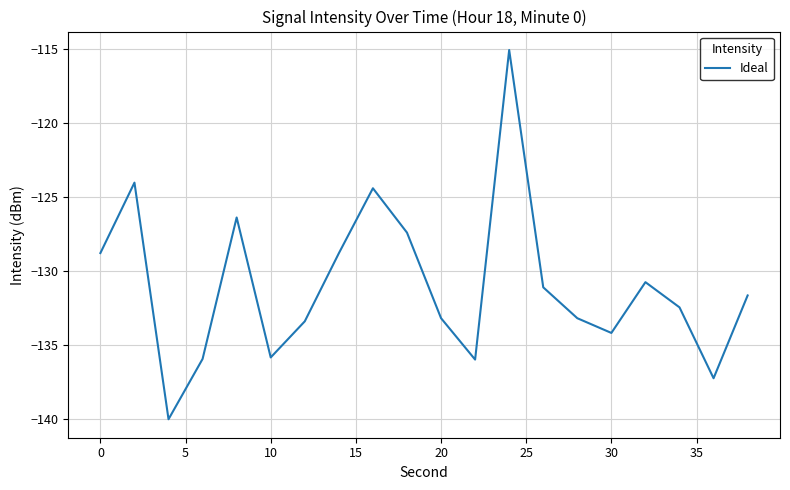

What is the average value?

-131.0